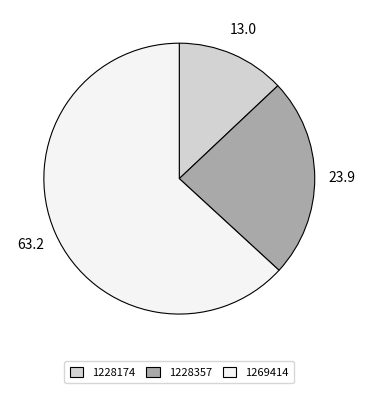

How many slices are in this pie chart?

3